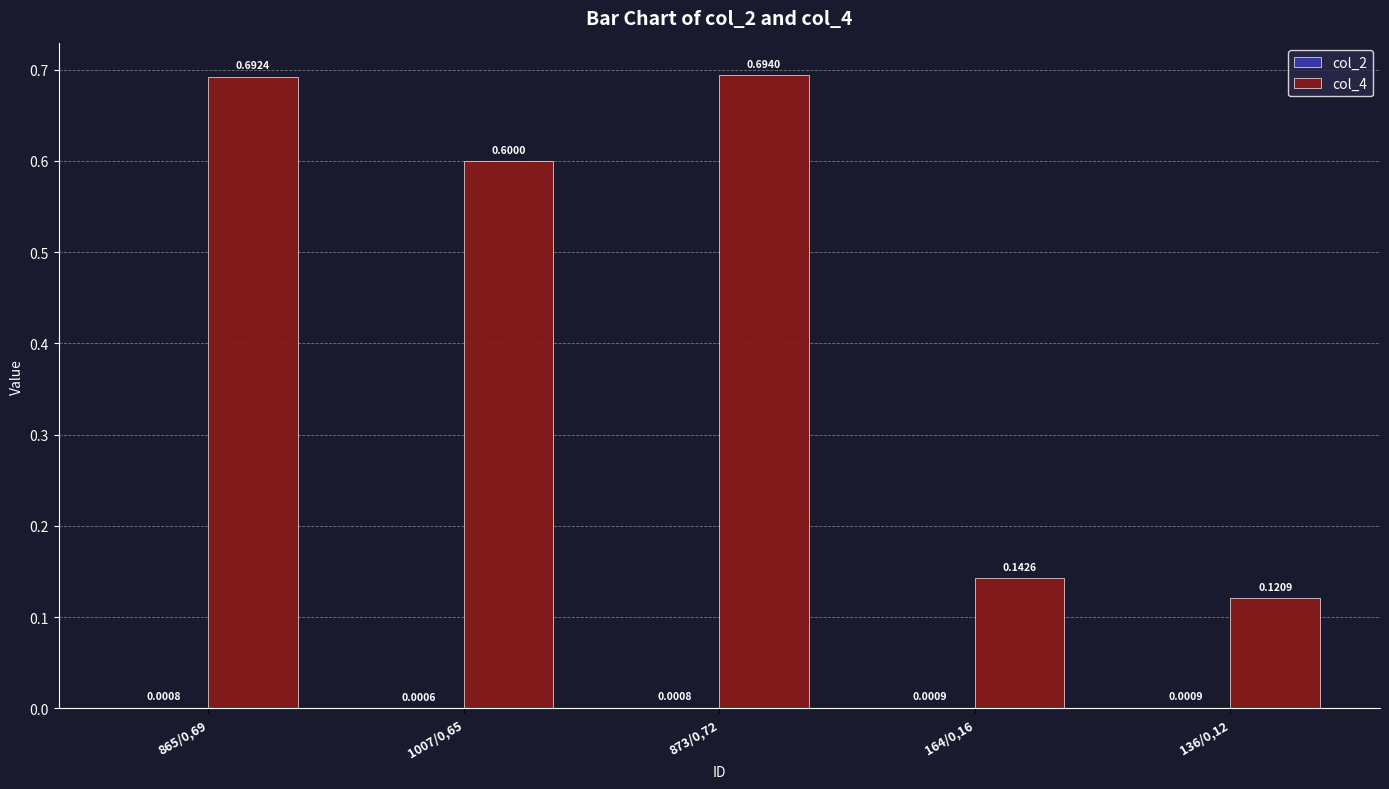

What is the sum of all col_4 values?

2.2